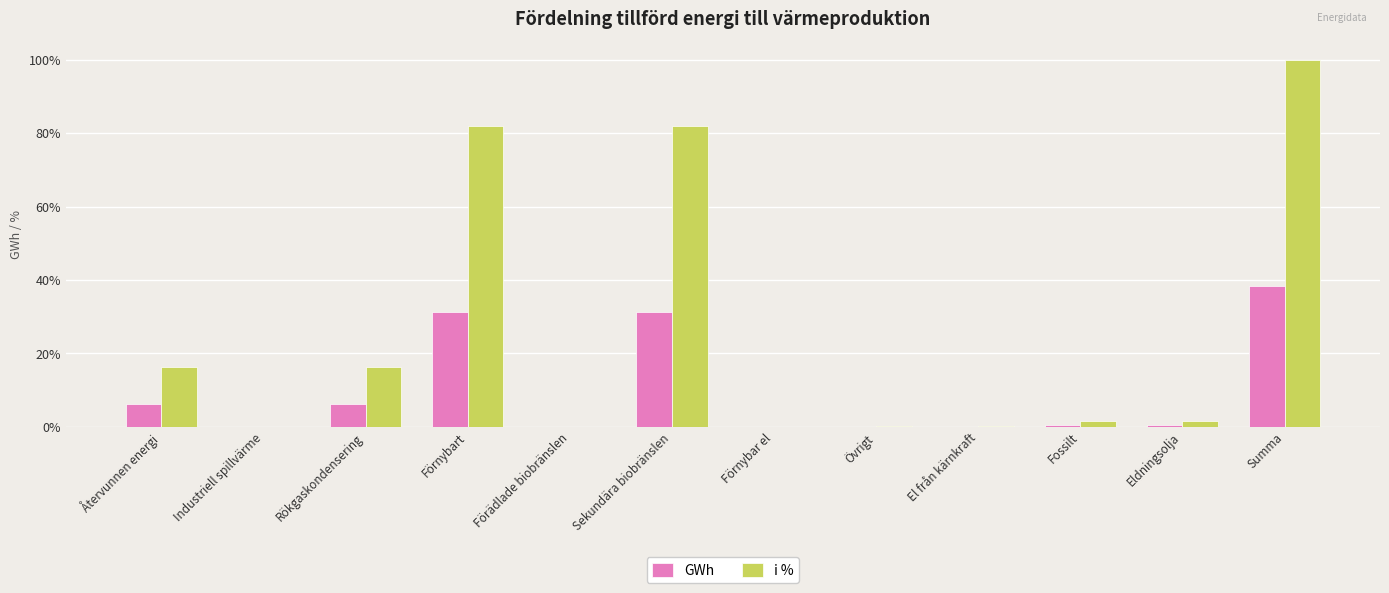

What is the sum of all i % values?

300.0